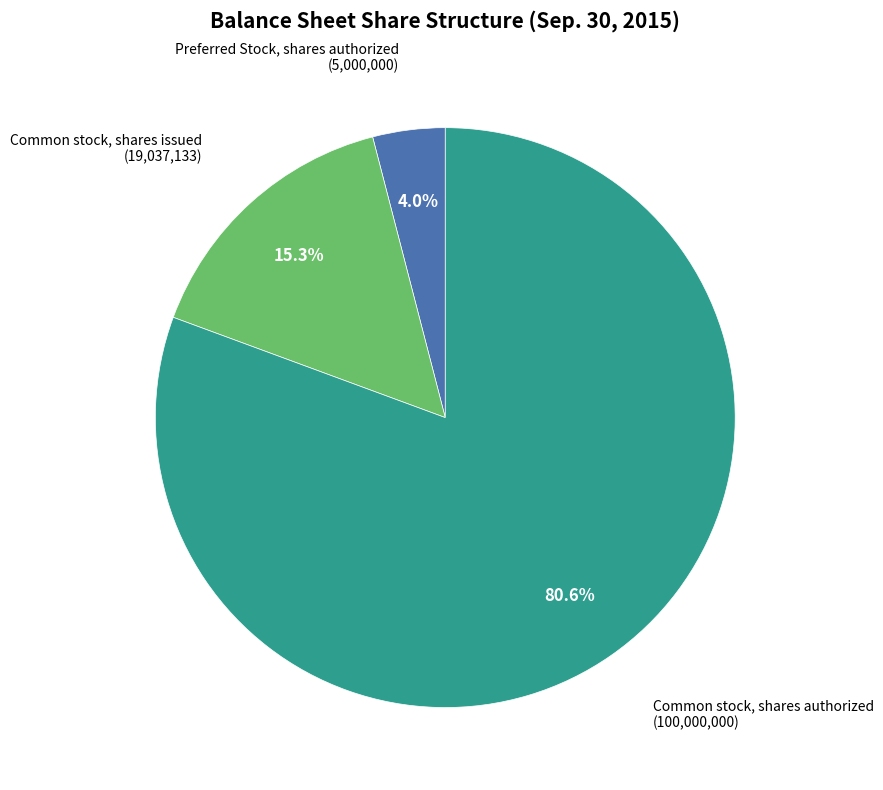

Is there any slice that represents more than half of the pie?

Yes